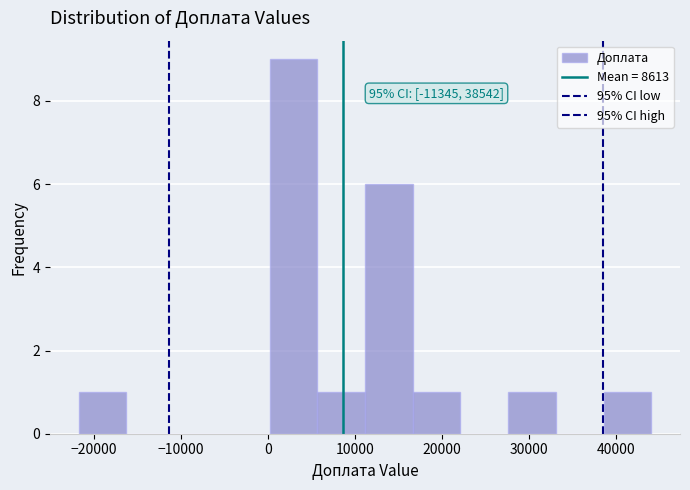

Over which range of the x-axis is the bar tallest?

0 to 6000